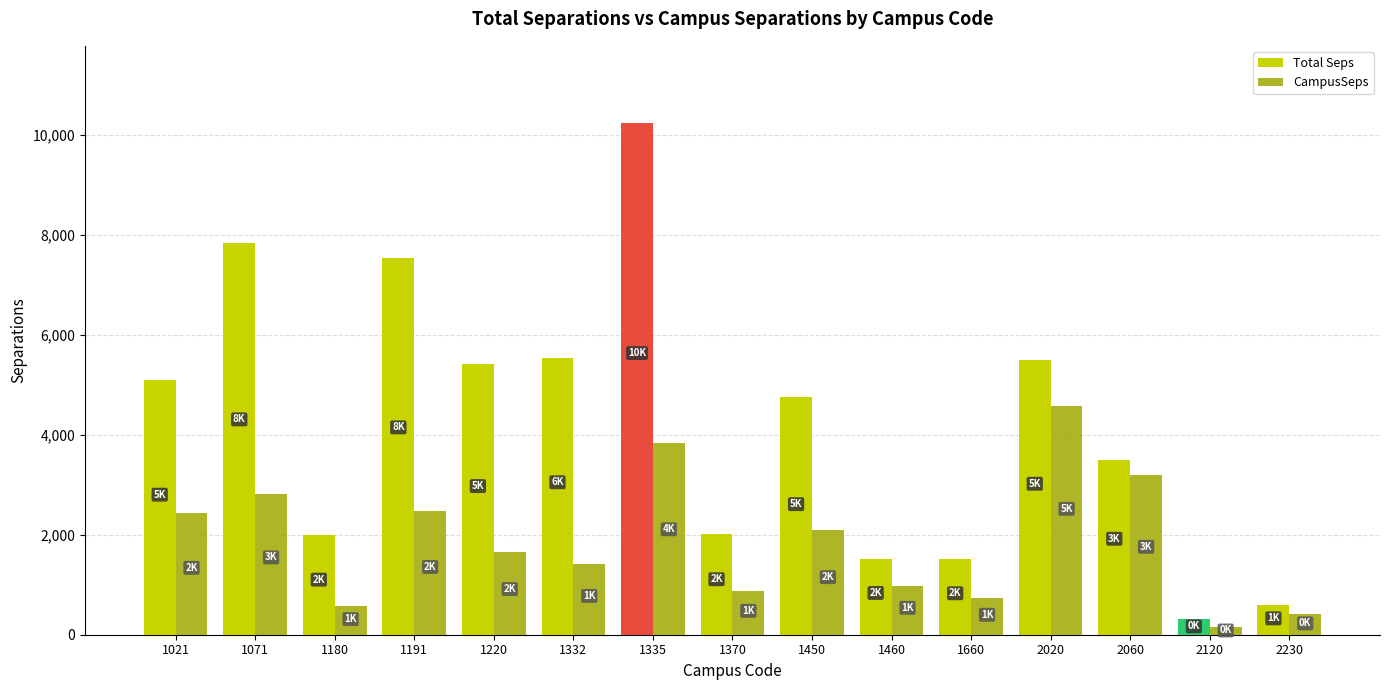

The value of CampusSeps at 1332 is 1410.5. True or false?

True